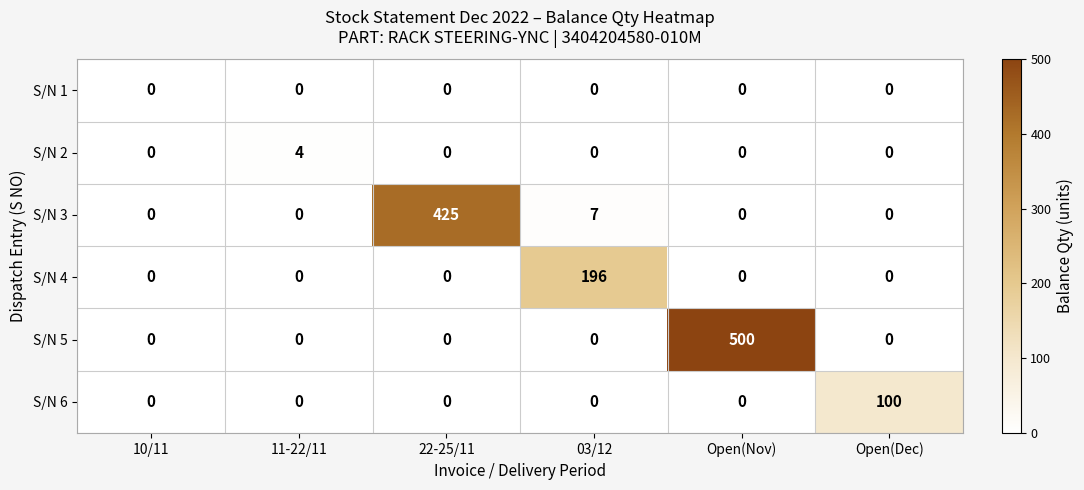

Rank the series by their maximum value, from lowest to highest.

S/N 1, S/N 2, S/N 6, S/N 4, S/N 3, S/N 5